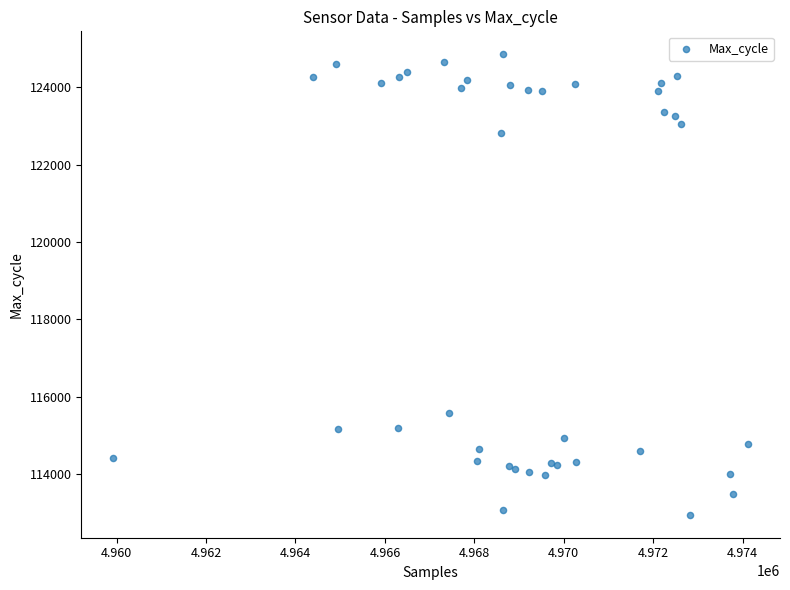

What Y value in the scatter plot is closest to 118901?

115576